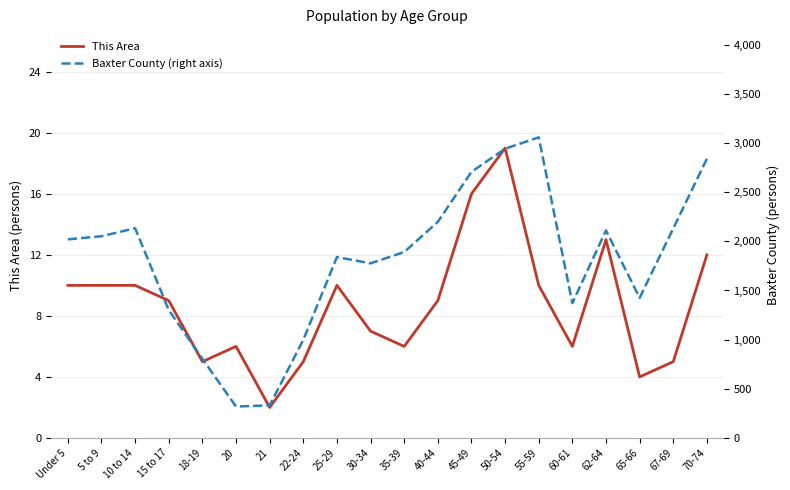

How many categories are shown in the chart?

20